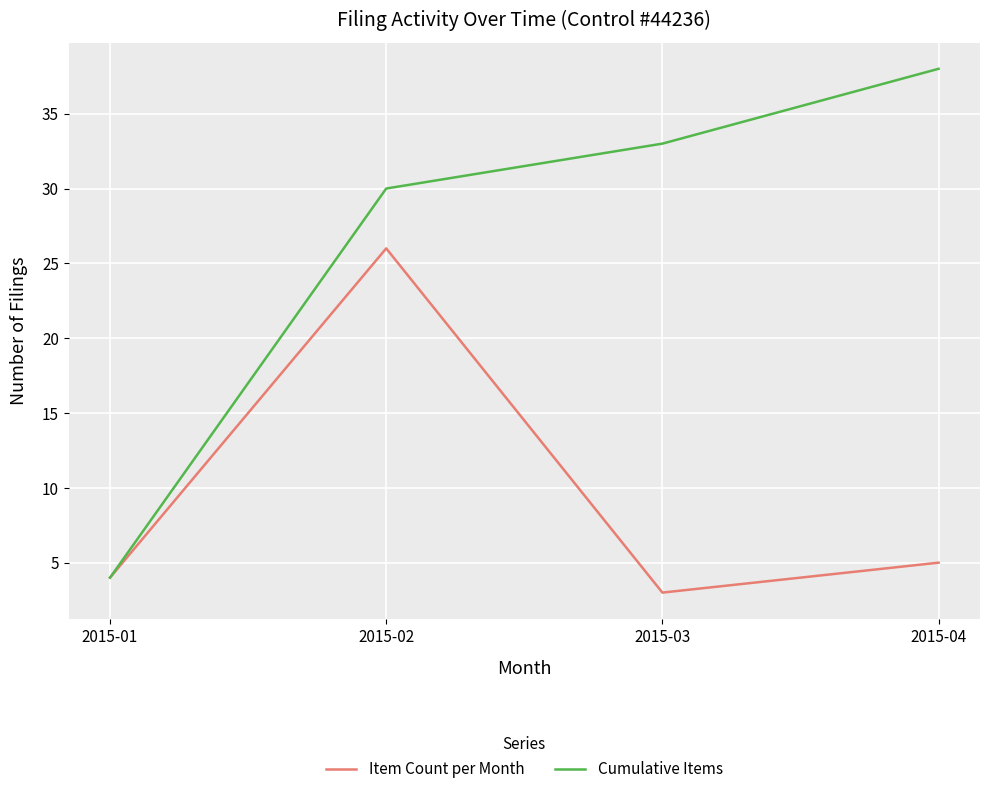

The Cumulative Items series shows 13 at 2015-02. True or false?

False